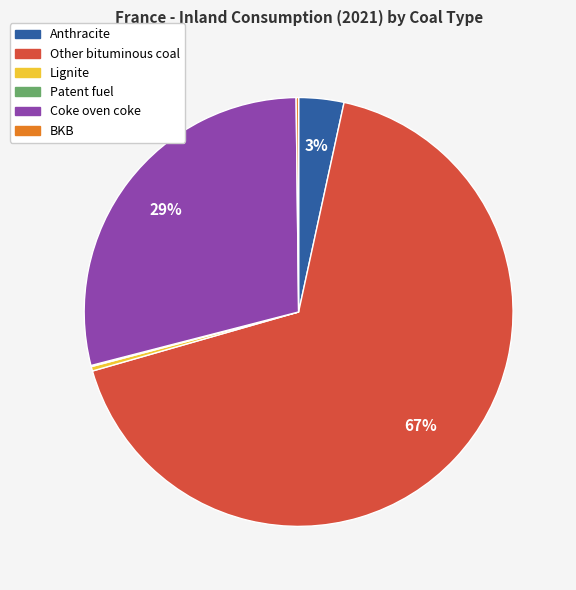

Which slice represents more than half of the pie?

Other bituminous coal